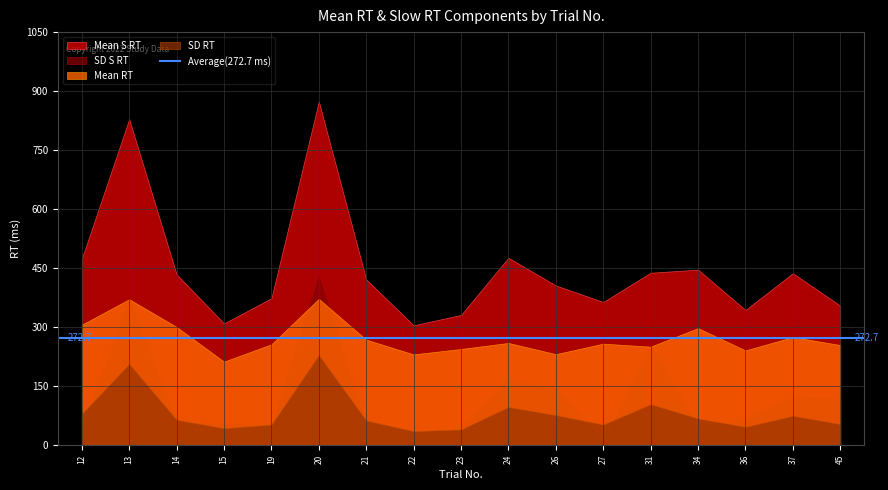

Which series has the largest range (max minus min)?

Mean S RT